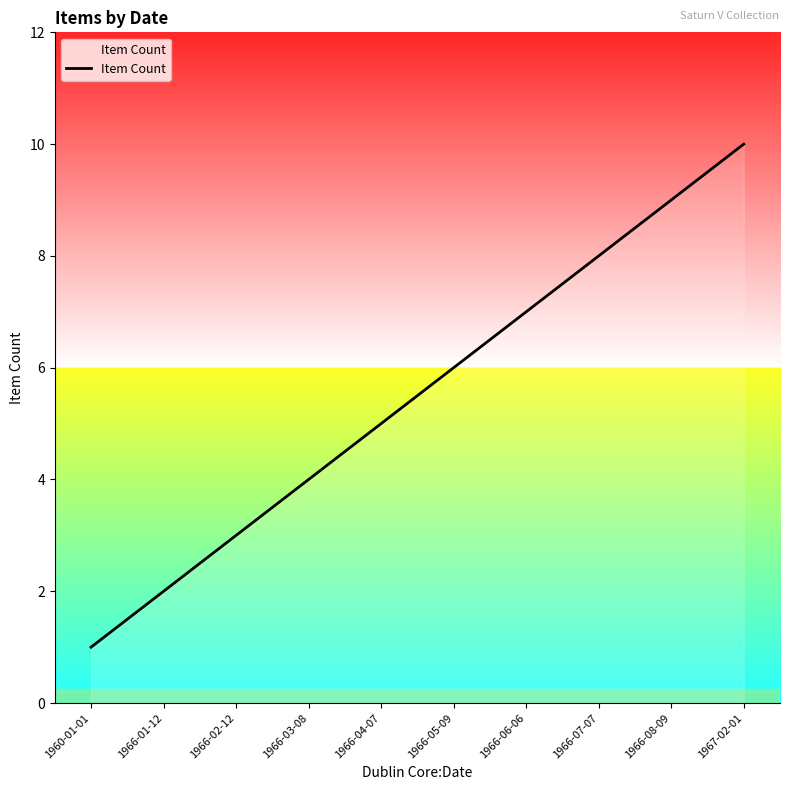

The chart shows a value of 2 at 1966-05-09. True or false?

False